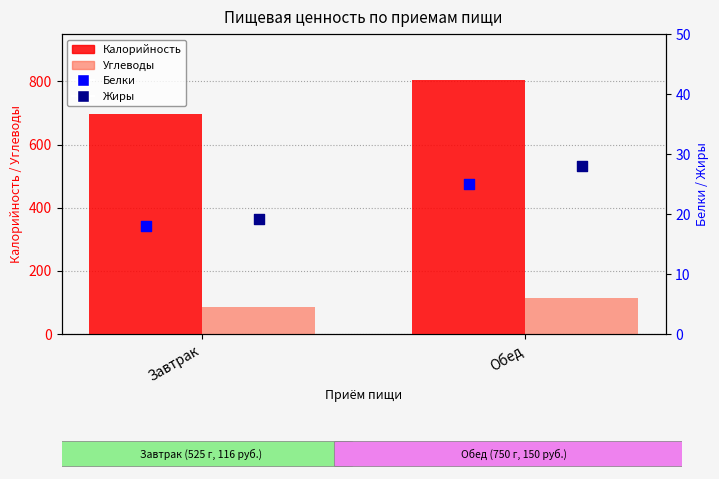

What is the total value across all series at Завтрак?

818.3